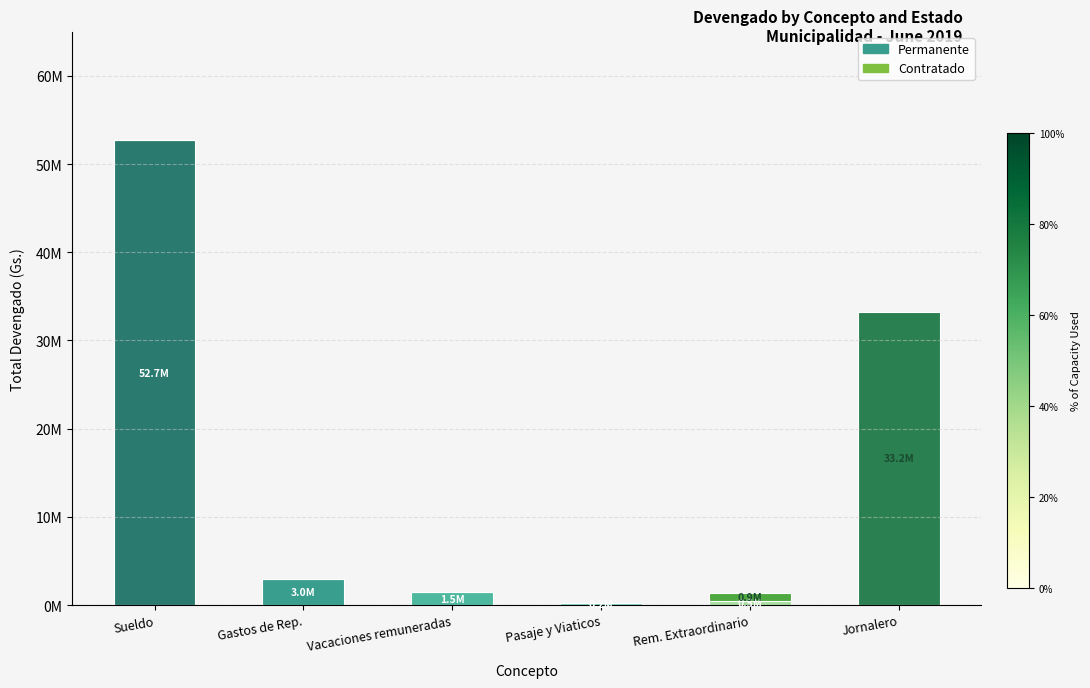

What is the difference between the maximum and minimum values in the Contratado series?

33250000